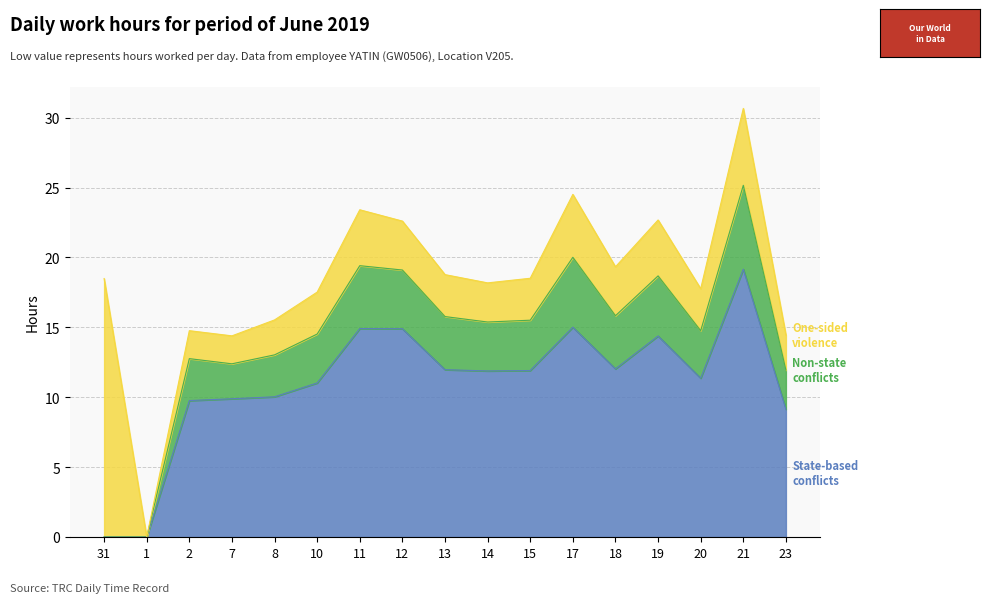

What is the label of the 10th point from the right?

12